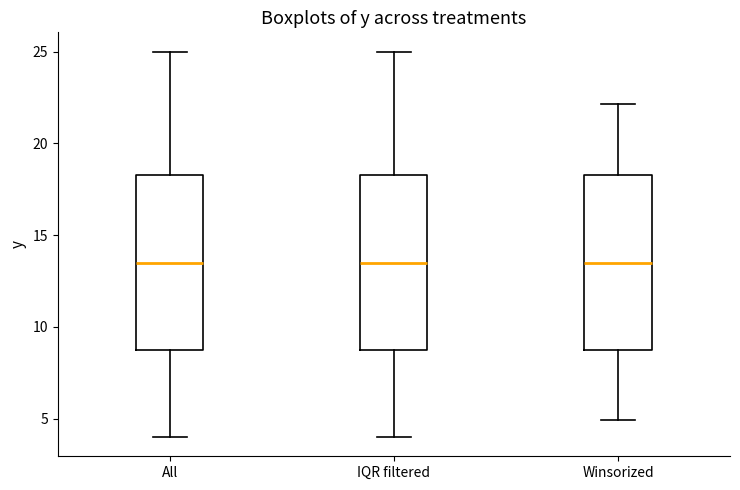

Where does the median line of the box for All sit on the y-axis? The values are not printed on the chart, so give them approximately, as read against the axis.

13.5